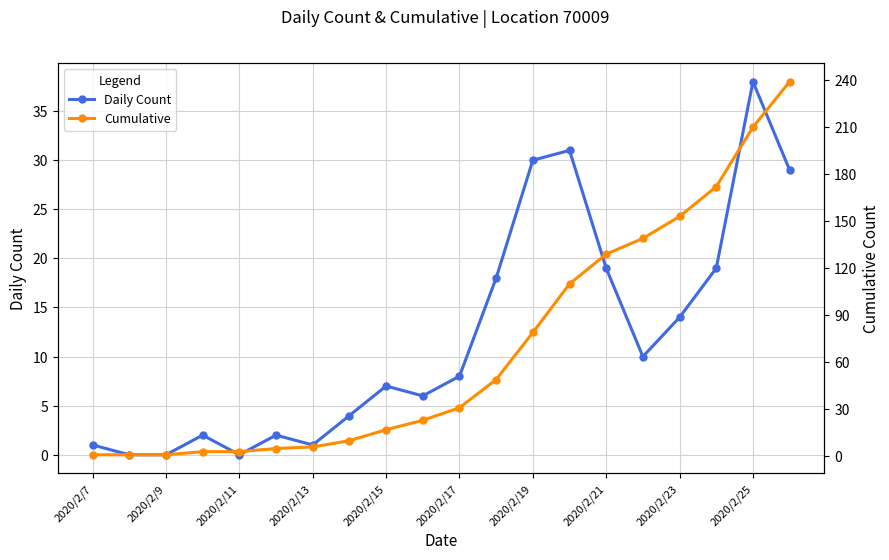

Reading left to right, list all the values displayed in this chart.

Daily Count: 1	0	0	2	0	2	1	4	7	6	8	18	30	31	19	10	14	19	38	29
Cumulative: 1	1	1	3	3	5	6	10	17	23	31	49	79	110	129	139	153	172	210	239